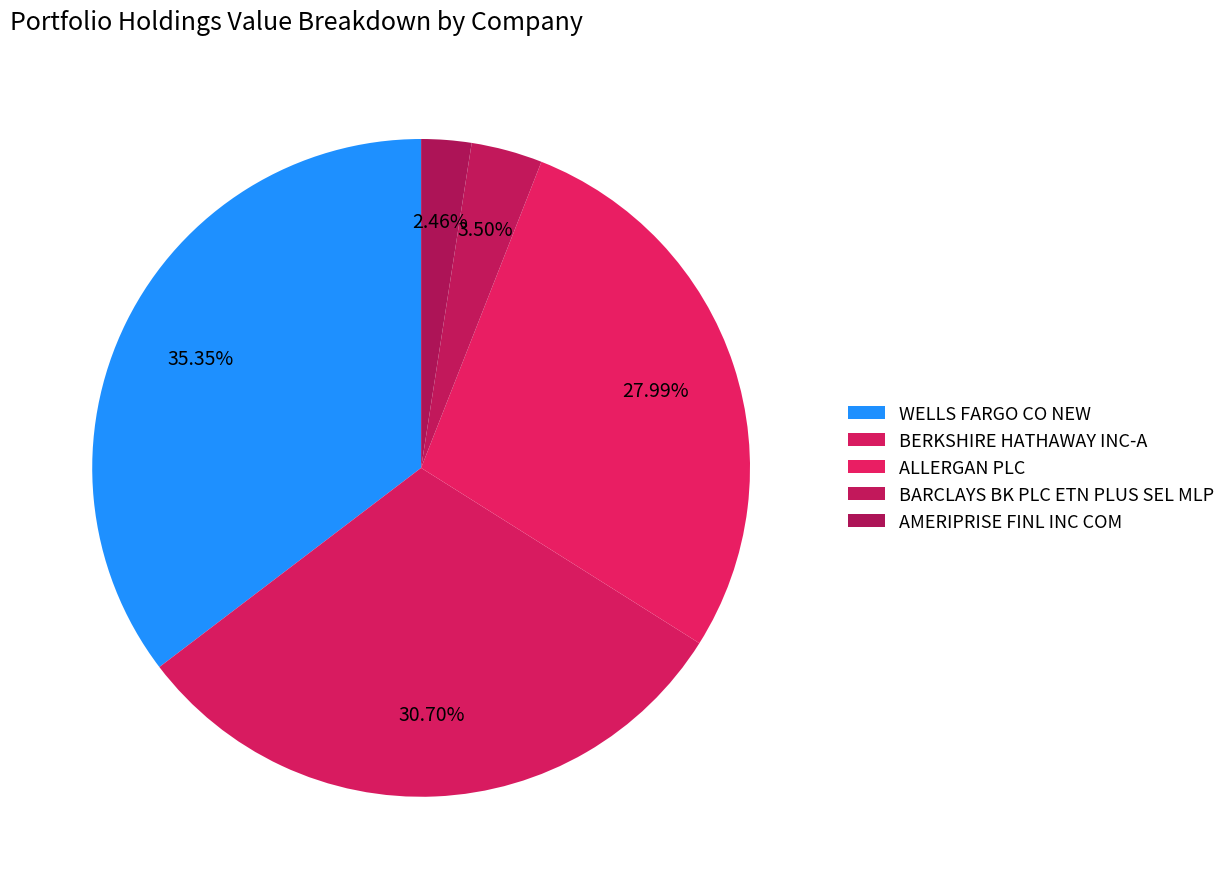

What is the change in value from WELLS FARGO CO NEW to BARCLAYS BK PLC ETN PLUS SEL MLP?

-5285000